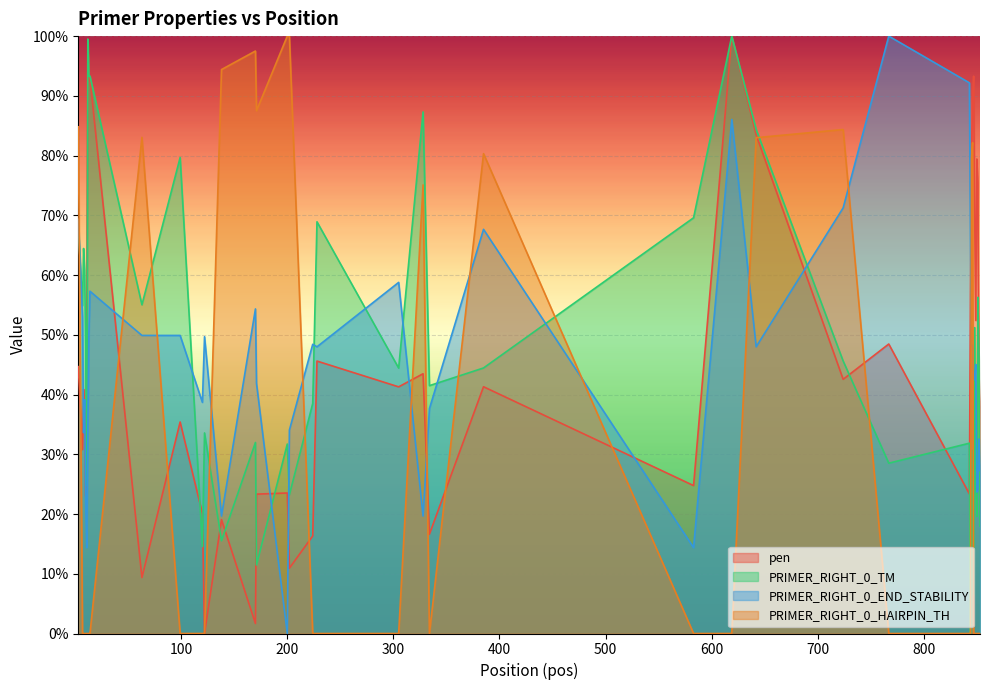

In pen, how many points are lower than both neighbors (excluding endpoints)?

12